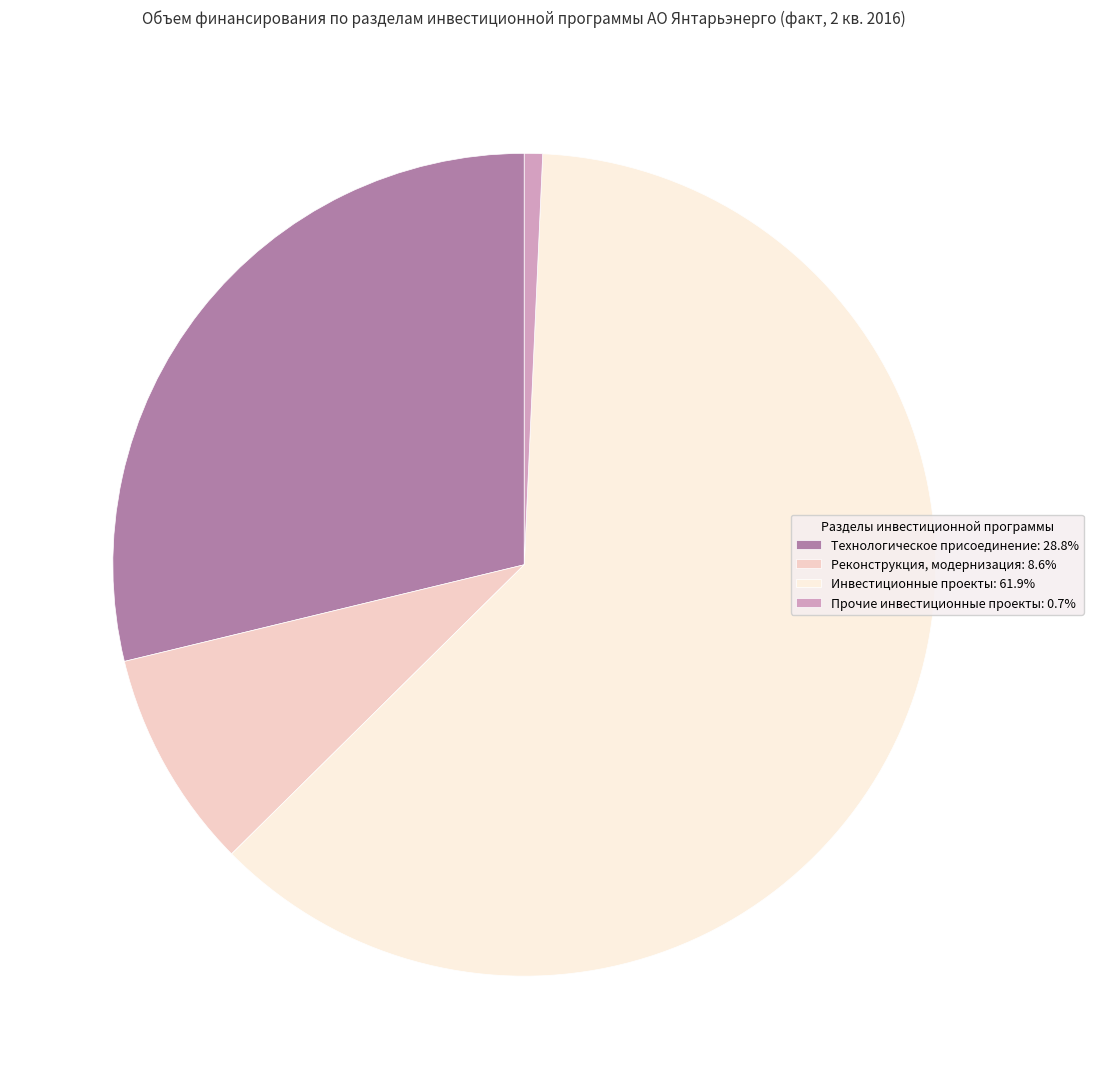

Is Инвестиционные проекты: 61.9% the majority of the pie?

Yes